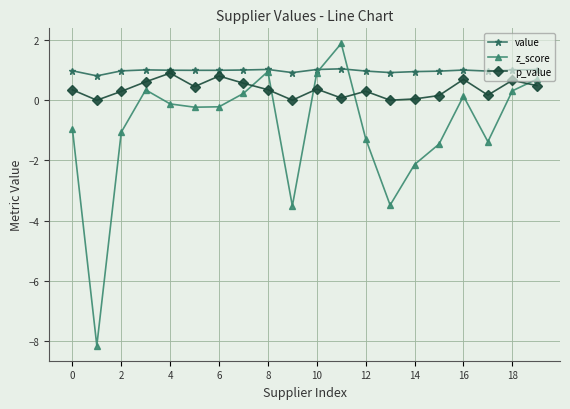

What is the difference between the maximum and minimum values in the p_value series?

0.9